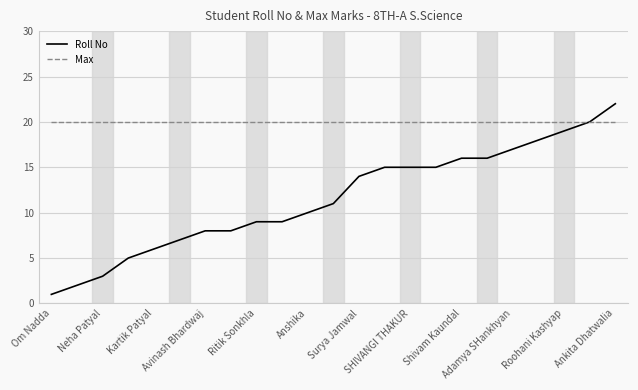

What is the minimum value shown in the chart?

1